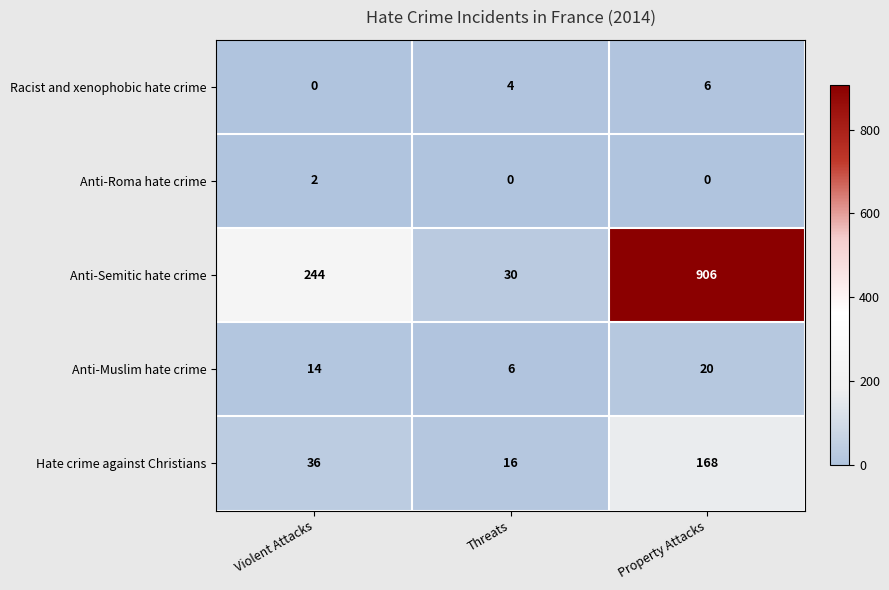

How many distinct data groups are displayed?

5